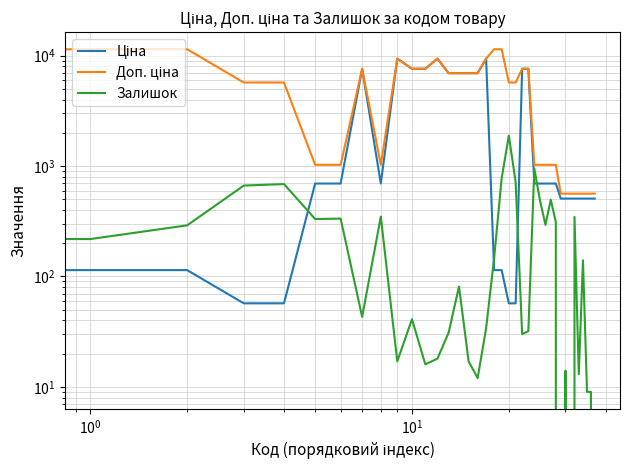

True or false: Ціна and Залишок cross at least once.

True